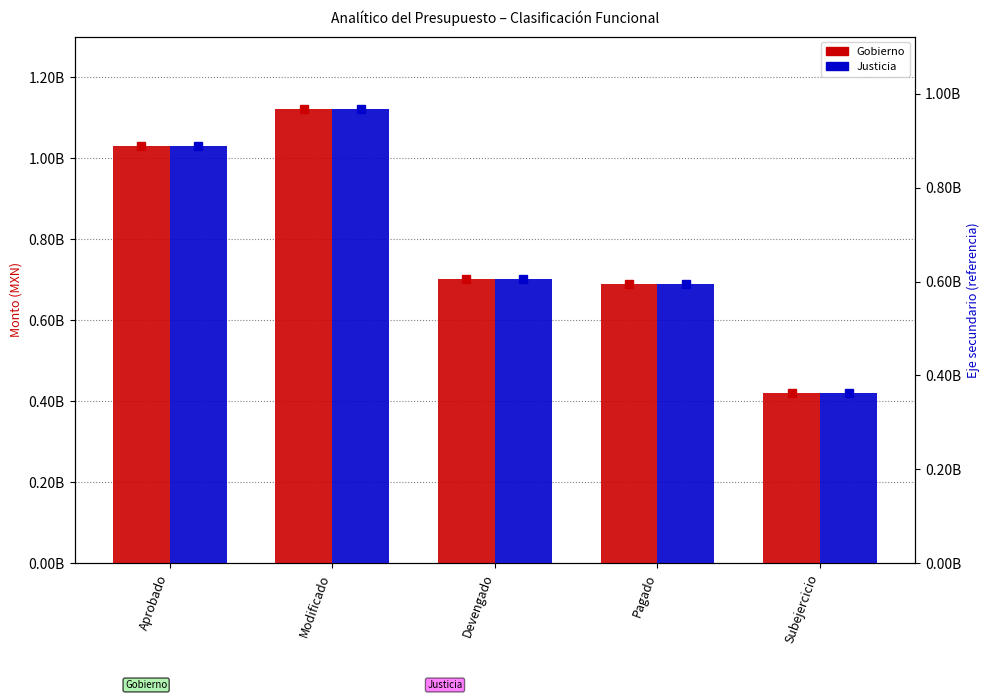

Where is Gobierno nearest to the value 770497255?

Devengado